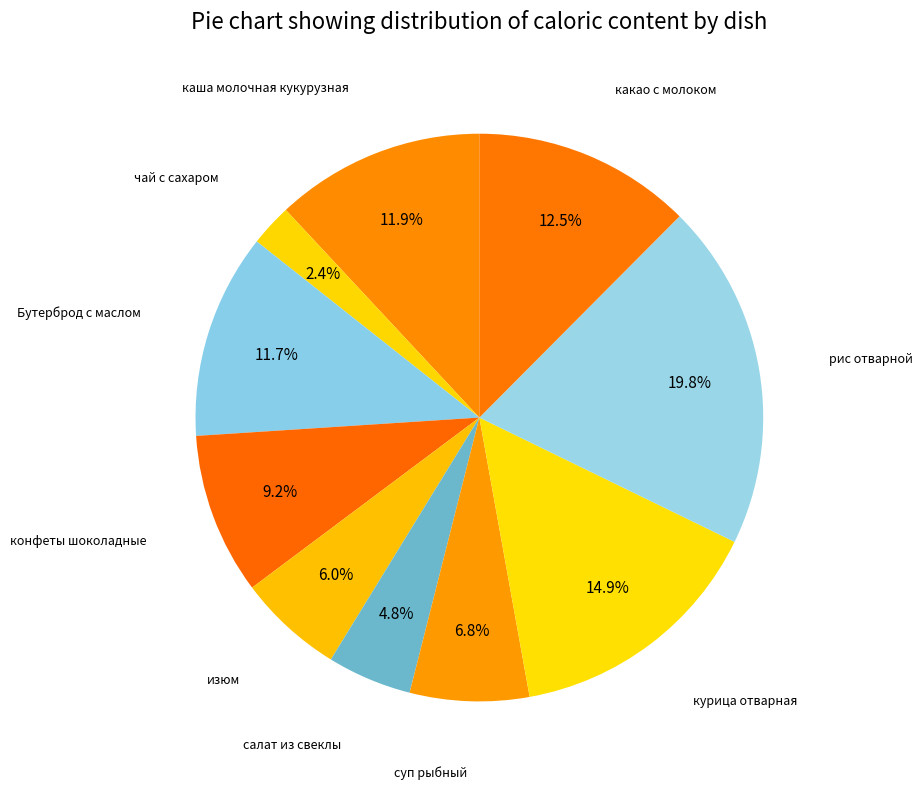

How many slices are in this pie chart?

10